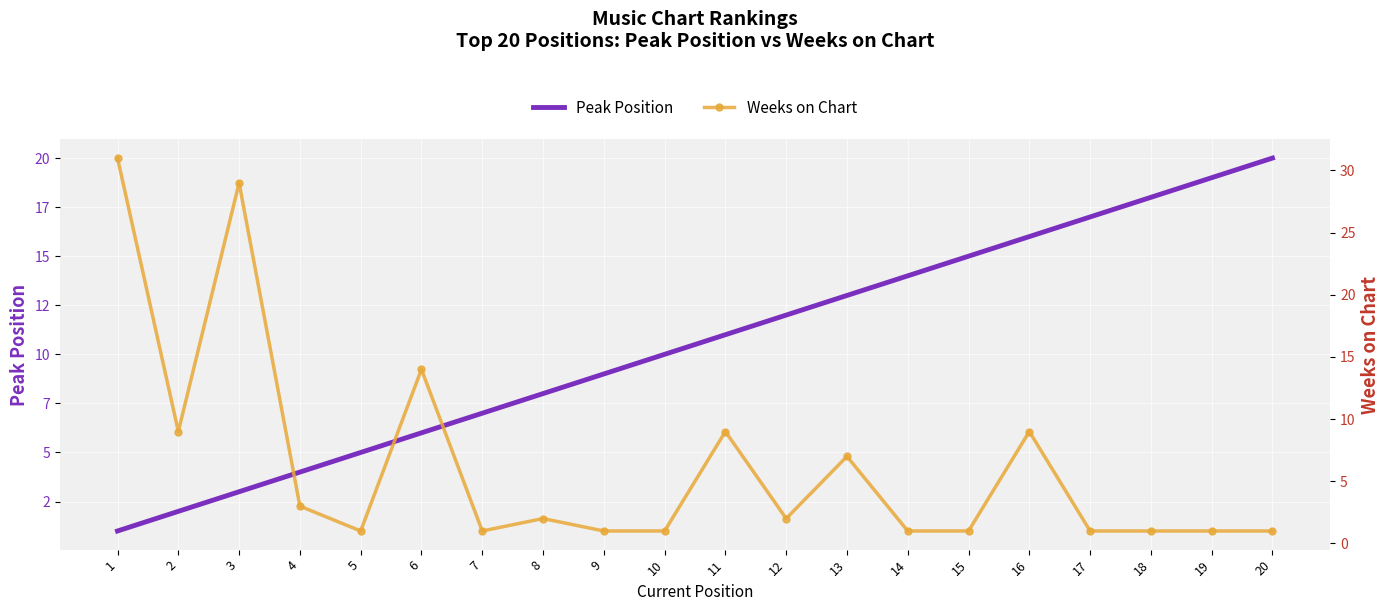

Is the value of Weeks on Chart at 3 greater than the value of Peak Position at 17?

Yes